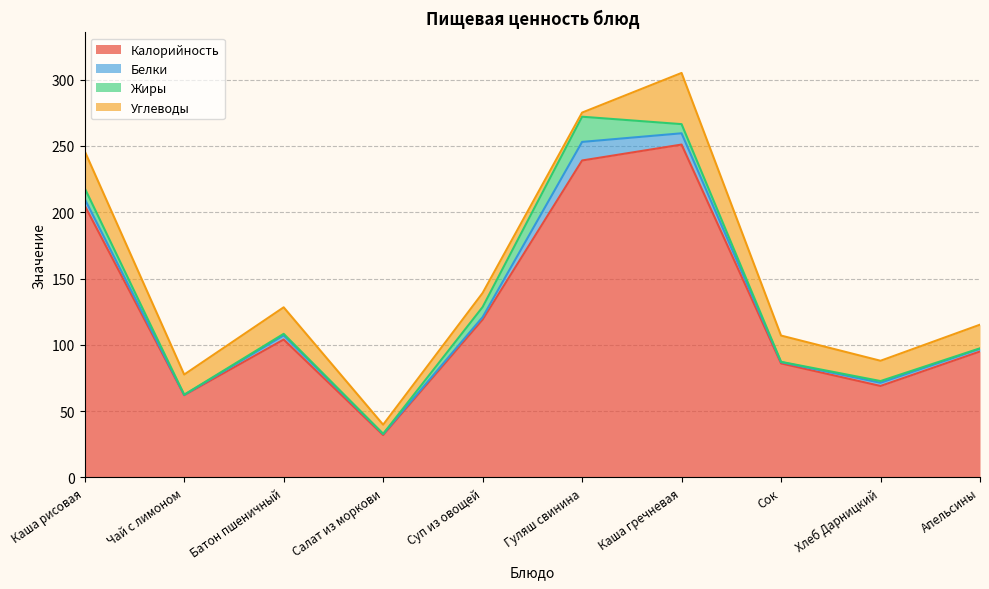

Which series has the largest range (max minus min)?

Калорийность